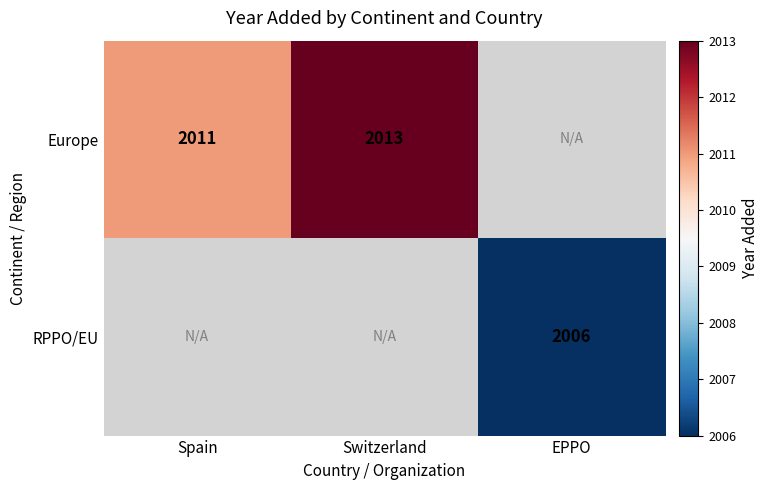

How many values in Europe are above zero?

2